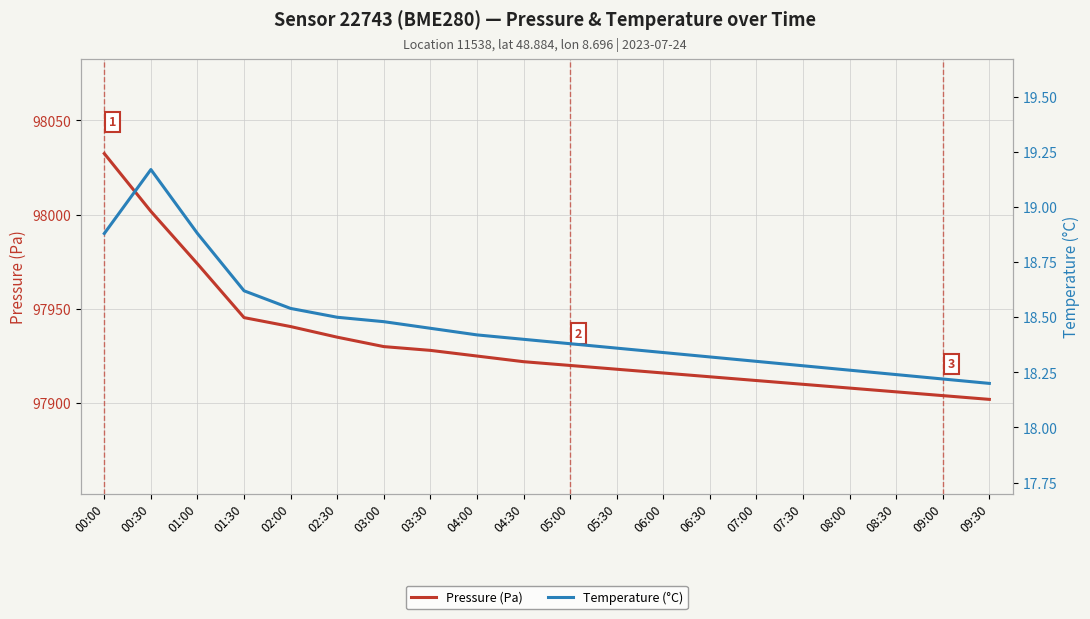

Reading right to left, list all the values displayed in this chart.

Pressure (Pa): 97902.0	97904.0	97906.0	97908.0	97910.0	97912.0	97914.0	97916.0	97918.0	97920.0	97922.0	97925.0	97928.0	97930.0	97935.0	97940.6	97945.4	97973.9	98001.8	98032.4
Temperature (°C): 18.2	18.2	18.2	18.3	18.3	18.3	18.3	18.3	18.4	18.4	18.4	18.4	18.4	18.5	18.5	18.5	18.6	18.9	19.2	18.9